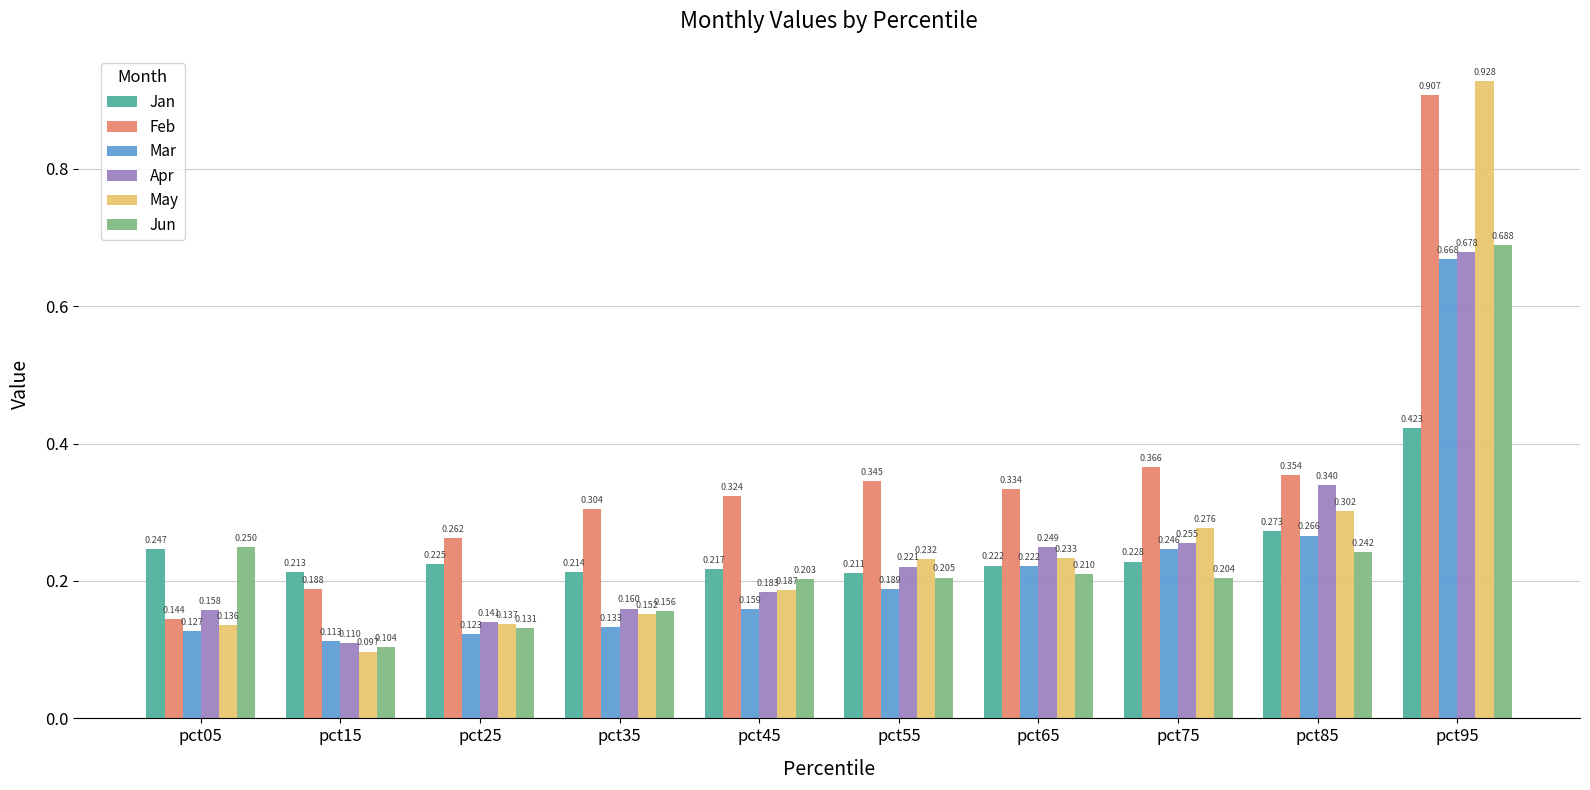

What are all the series names shown in the legend?

Jan, Feb, Mar, Apr, May, Jun